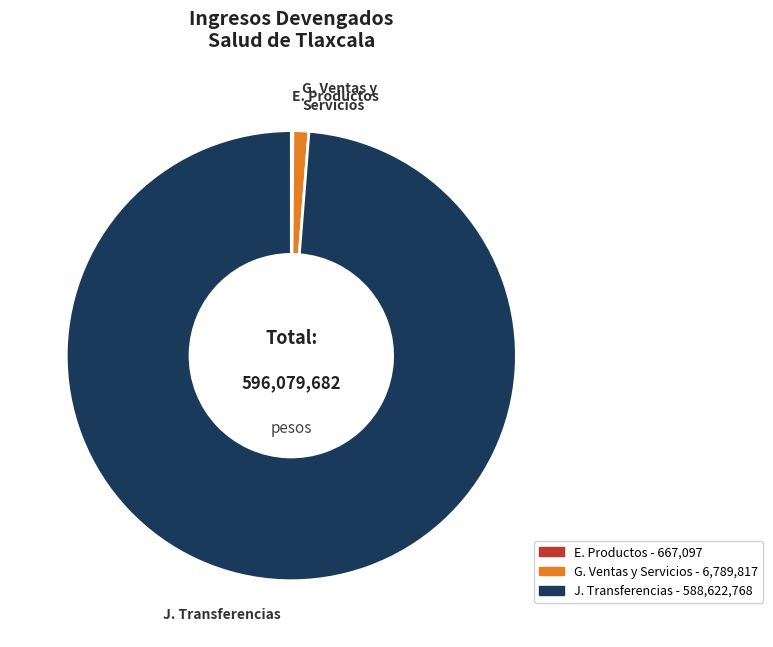

Is there a majority slice in this chart?

Yes